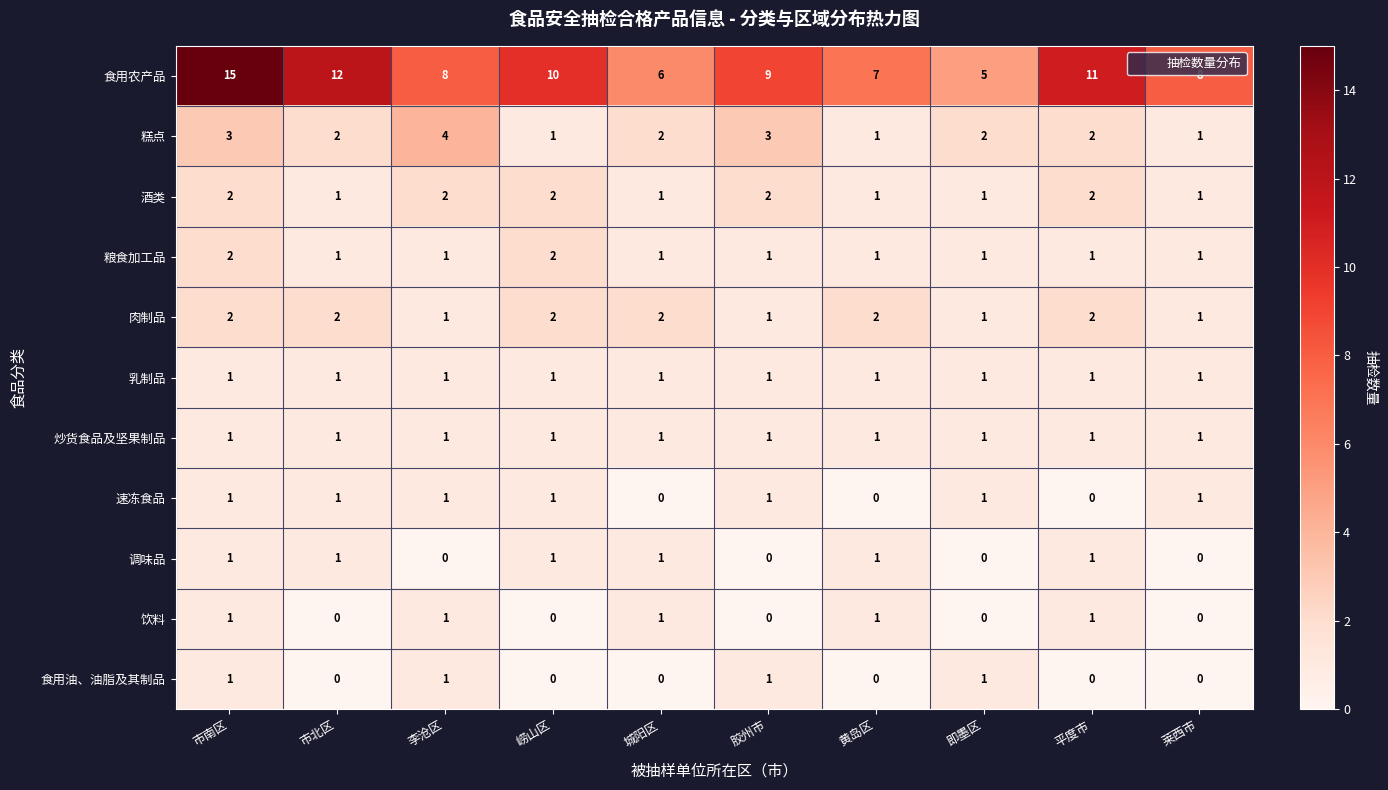

The value of 肉制品 at 崂山区 is 2. True or false?

True